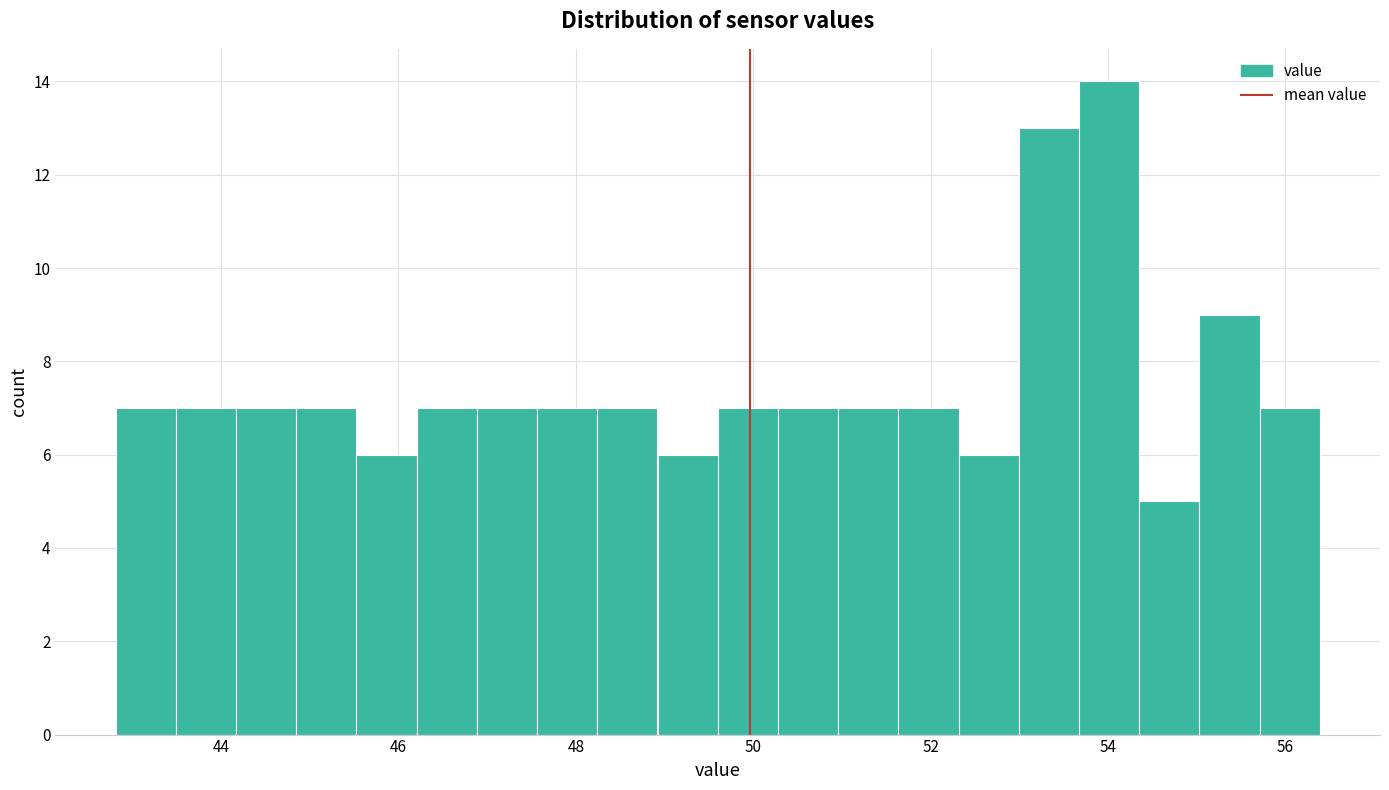

Read against the x-axis, roughly where is the centre of the tallest bar?

54.0